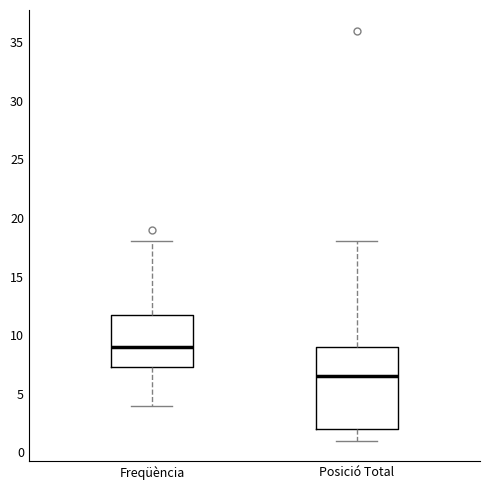

Which box has the highest median line?

Freqüència